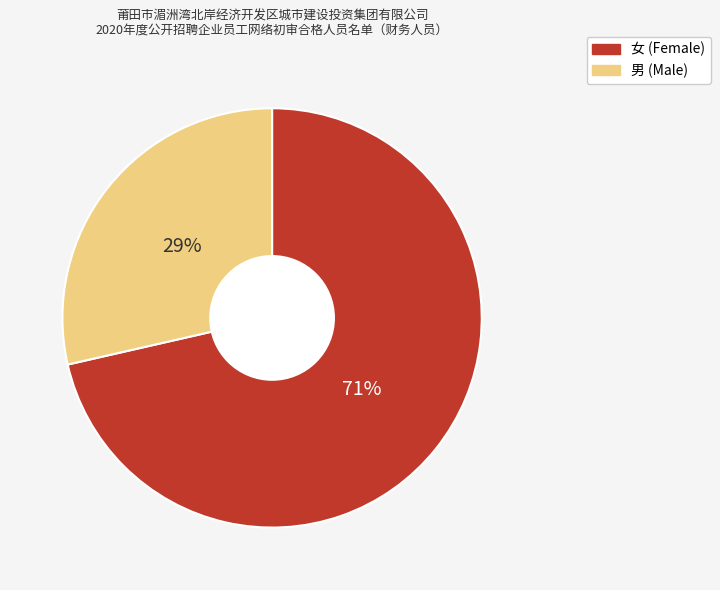

Which category has the biggest portion of the pie?

女